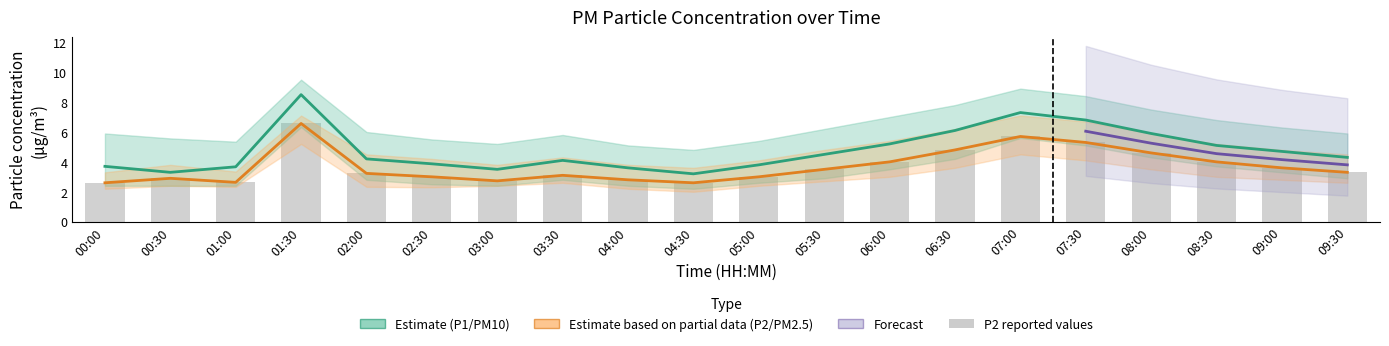

Does the chart contain any negative values?

No